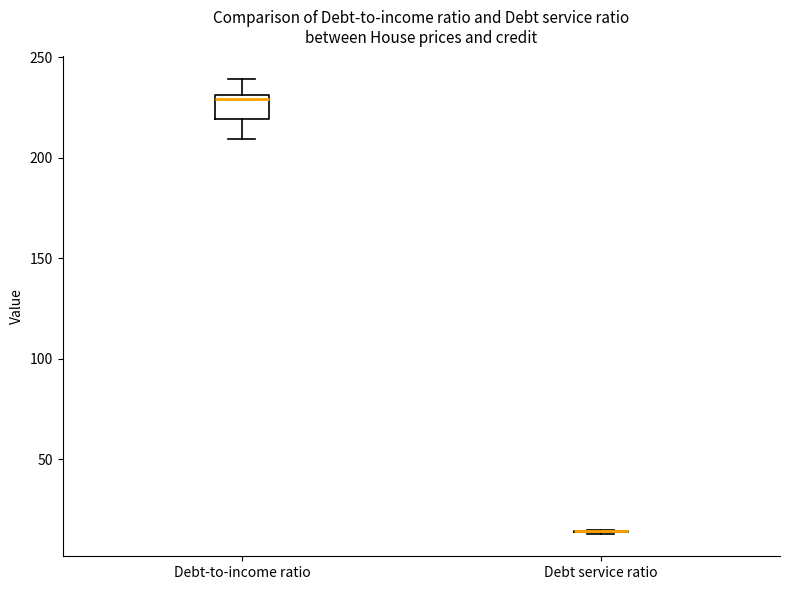

Reading left to right, read every box against the y-axis: the position of its median line, the range the box covers, and the ends of its whiskers. The values are not printed on the chart, so give them approximately, as read against the axis.

Debt-to-income ratio: median 230 (just below the box's upper edge), box 220 to 230, whiskers 210 to 240
Debt service ratio: box collapsed to a line at 15, whiskers 15 to 15